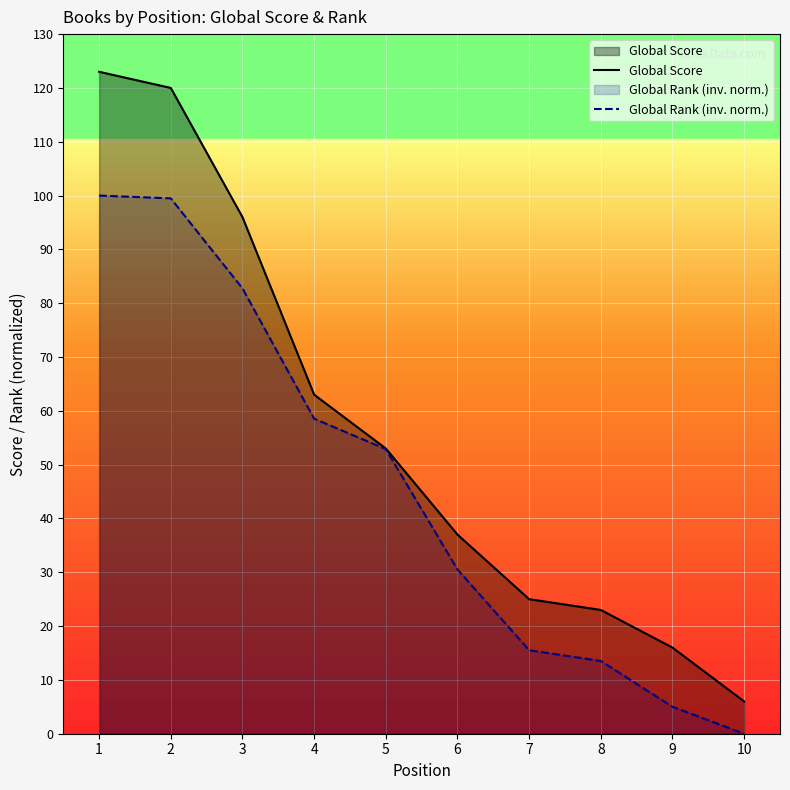

Does the chart display data point markers on the line(s)?

No